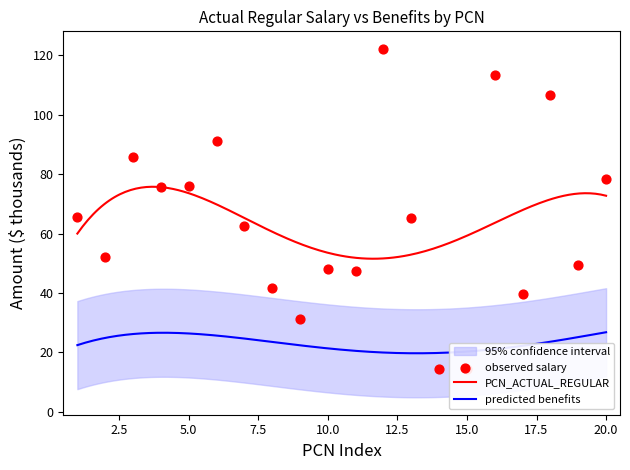

What is the minimum value for PCN_ACTUAL_REGULAR?

51.6